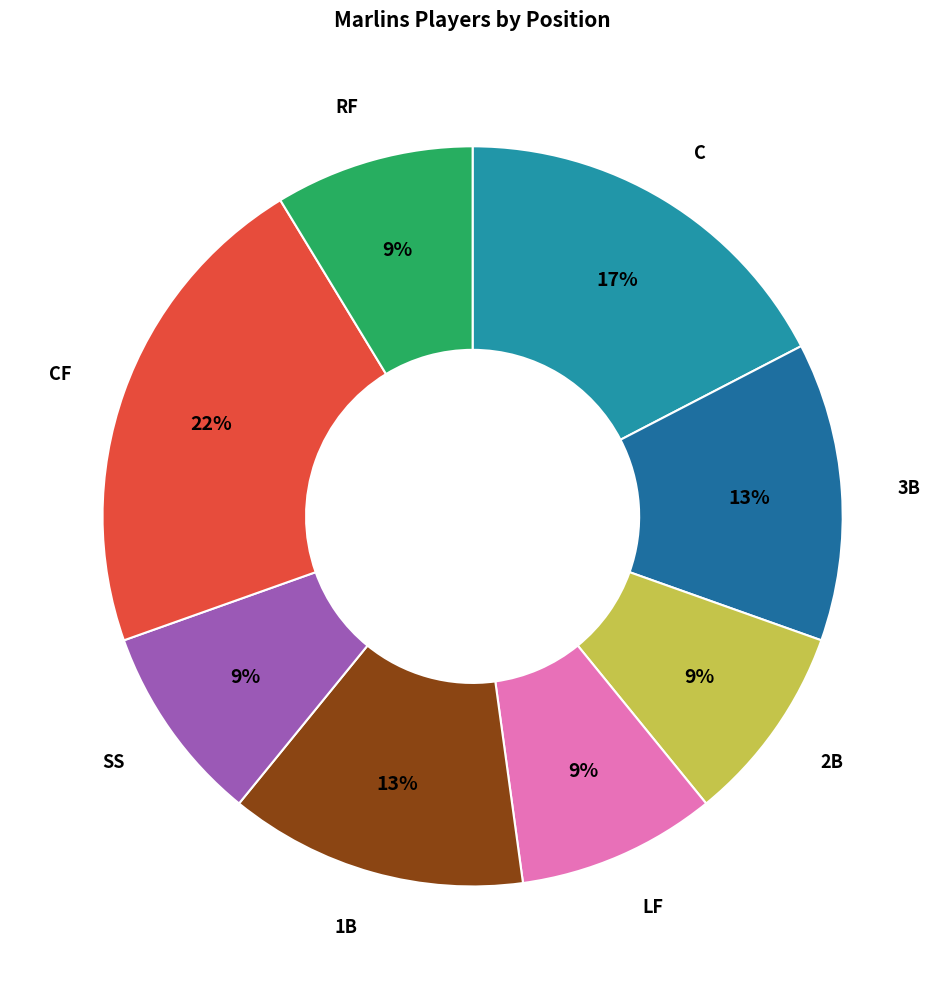

Which category has the biggest portion of the pie?

CF